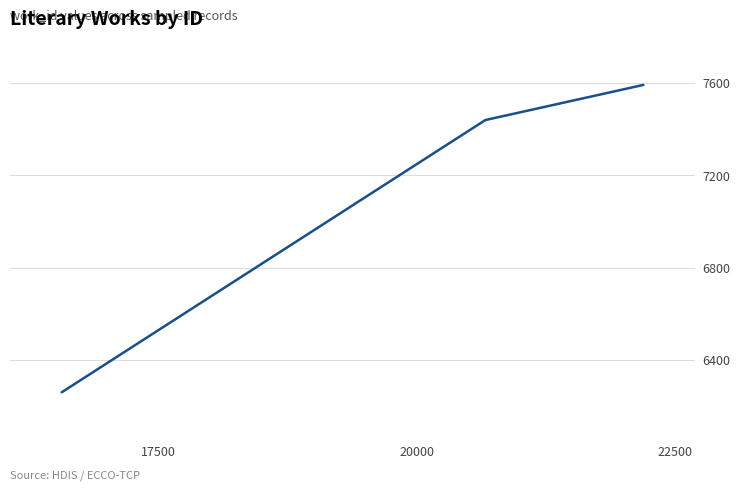

What is the difference between the maximum and second lowest values?

152